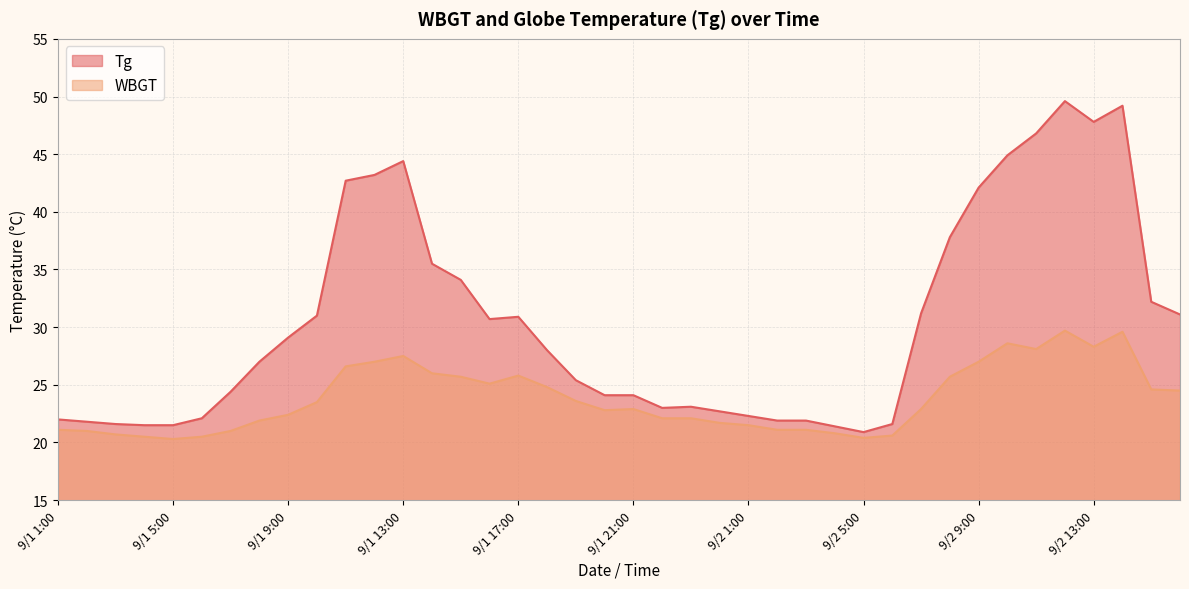

How many interior local peaks does the Tg series have?

5